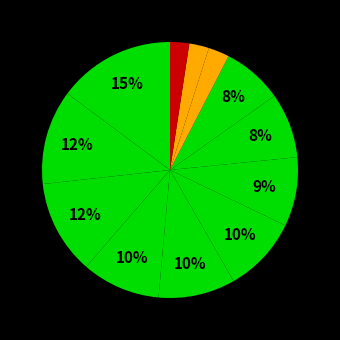

Count the number of slices in the pie.

12